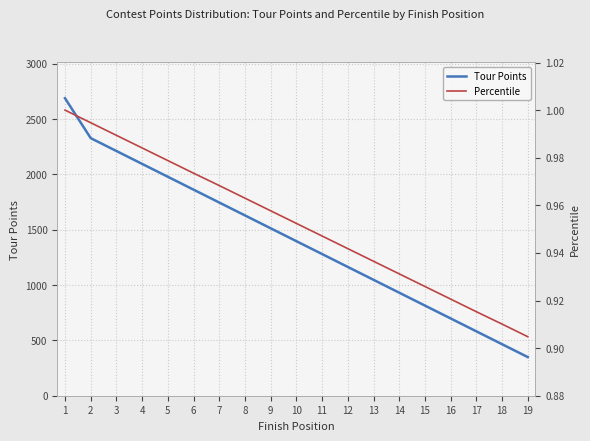

Which series has the largest total across all categories?

Tour Points